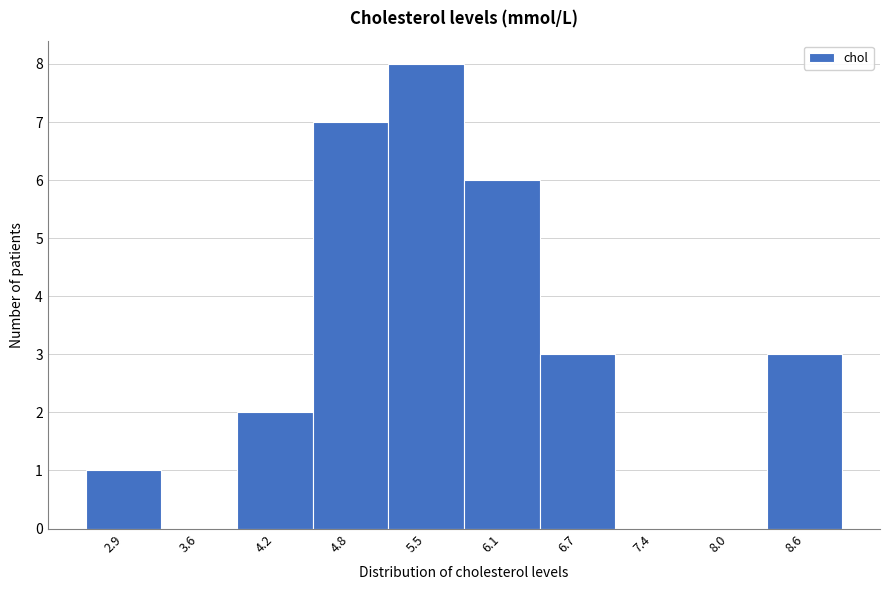

Reading left to right, list all the values displayed in this chart.

2.9=1	3.6=0	4.2=2	4.8=7	5.5=8	6.1=6	6.7=3	7.4=0	8.0=0	8.6=3